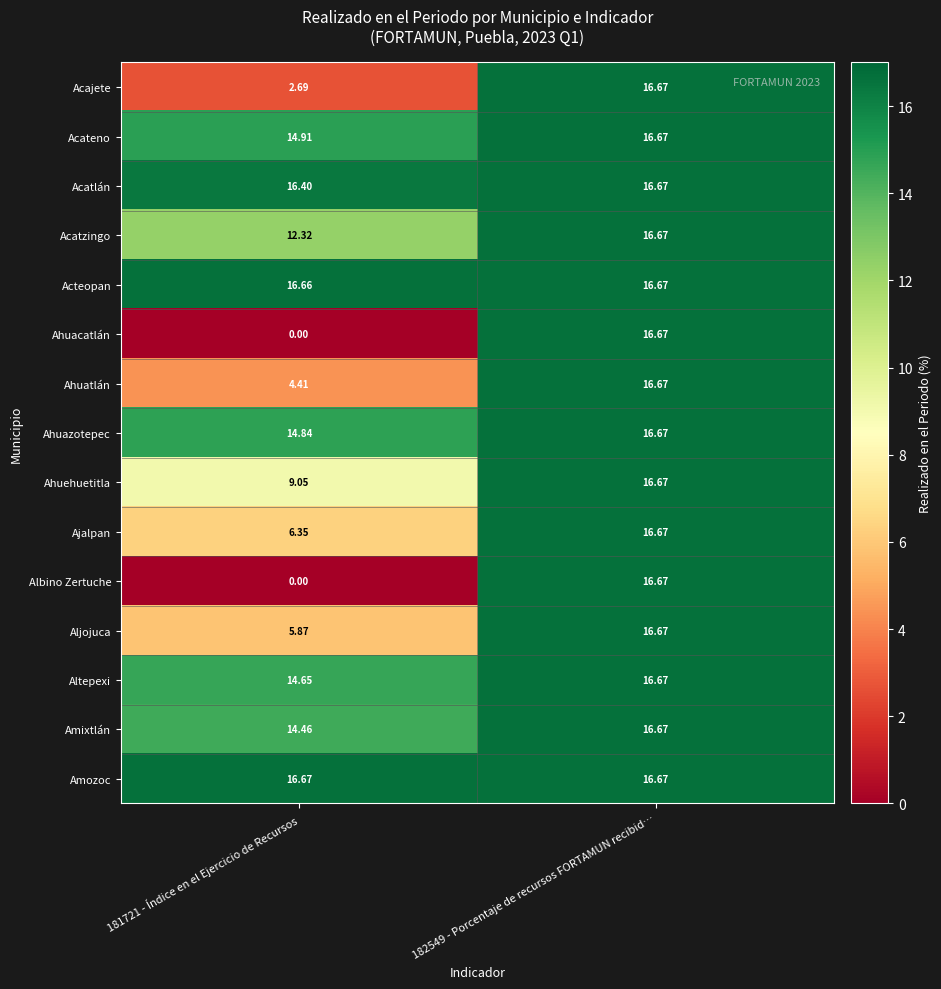

Which series has the largest total across all categories?

Amozoc